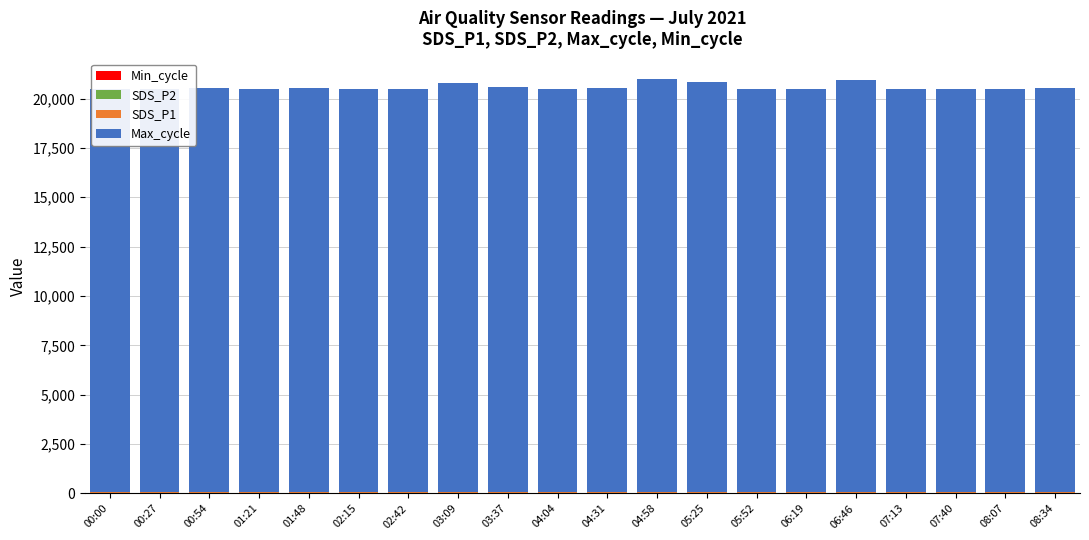

What is the label of the 15th bar from the left?

06:19